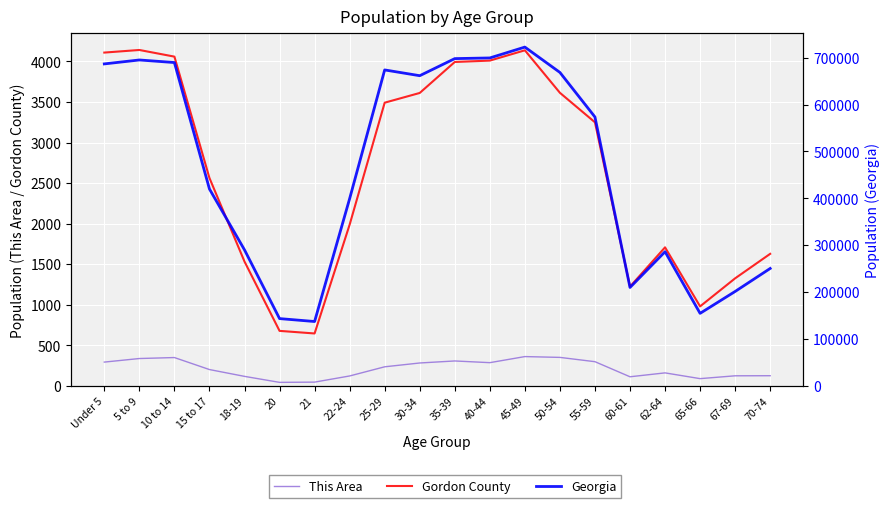

Reading left to right, transcribe all the data shown in this chart.

This Area: Under 5=293	5 to 9=337	10 to 14=349	15 to 17=201	18-19=117	20=43	21=46	22-24=122	25-29=235	30-34=282	35-39=307	40-44=286	45-49=361	50-54=351	55-59=298	60-61=112	62-64=160	65-66=89	67-69=124	70-74=125
Gordon County: Under 5=4110	5 to 9=4142	10 to 14=4060	15 to 17=2563	18-19=1533	20=678	21=646	22-24=1988	25-29=3492	30-34=3612	35-39=3994	40-44=4011	45-49=4138	50-54=3614	55-59=3250	60-61=1224	62-64=1708	65-66=980	67-69=1326	70-74=1628
Georgia: Under 5=686785	5 to 9=695161	10 to 14=689684	15 to 17=419922	18-19=290077	20=143471	21=137251	22-24=399358	25-29=673935	30-34=661625	35-39=698059	40-44=699481	45-49=722661	50-54=668591	55-59=573551	60-61=209870	62-64=286136	65-66=154645	67-69=201362	70-74=250422